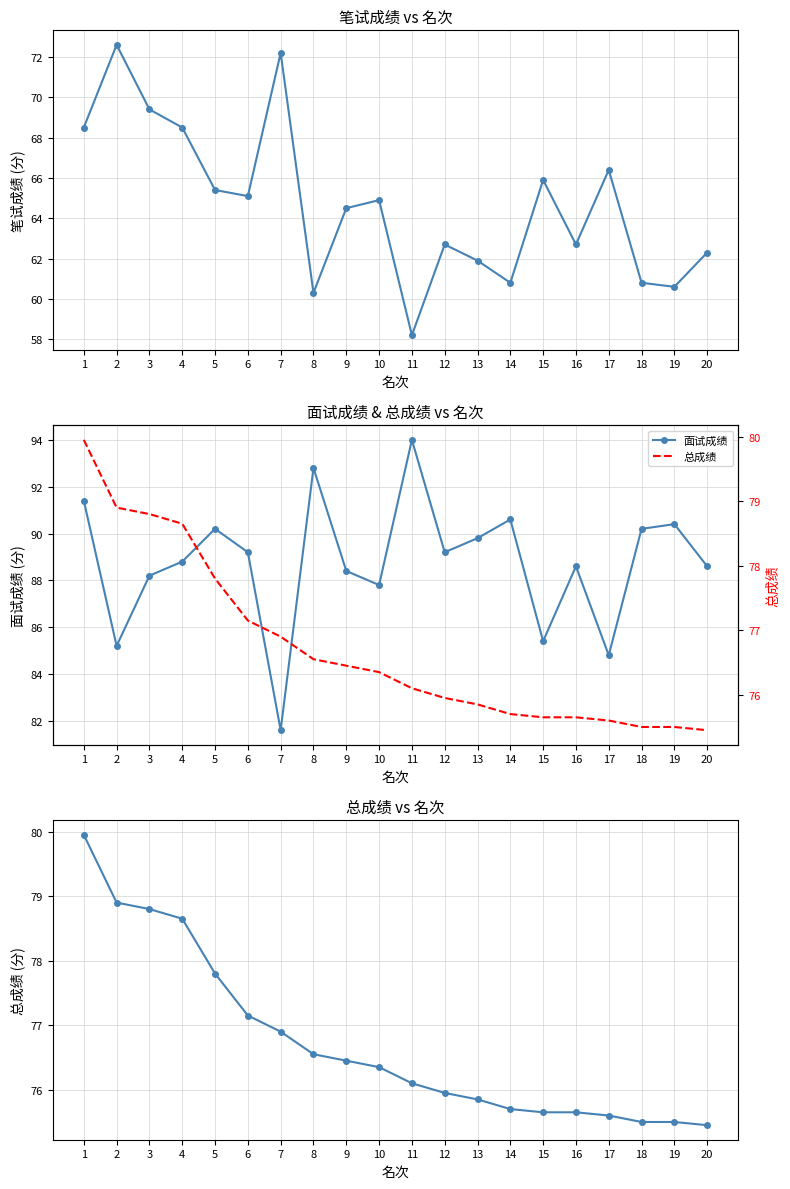

True or false: 总成绩 and 笔试成绩 cross at least once.

False